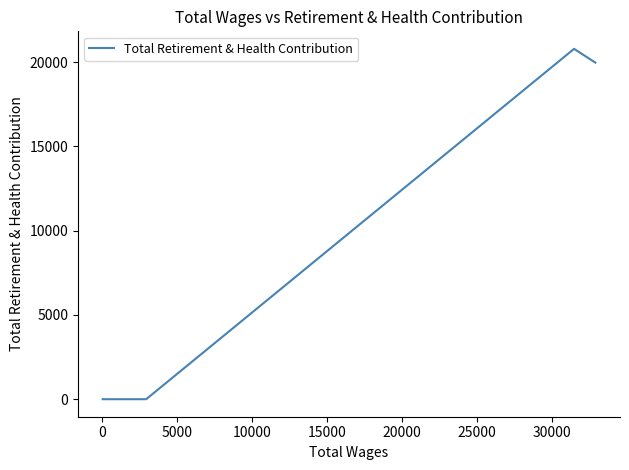

True or false: the data shows 0 at 9.

True